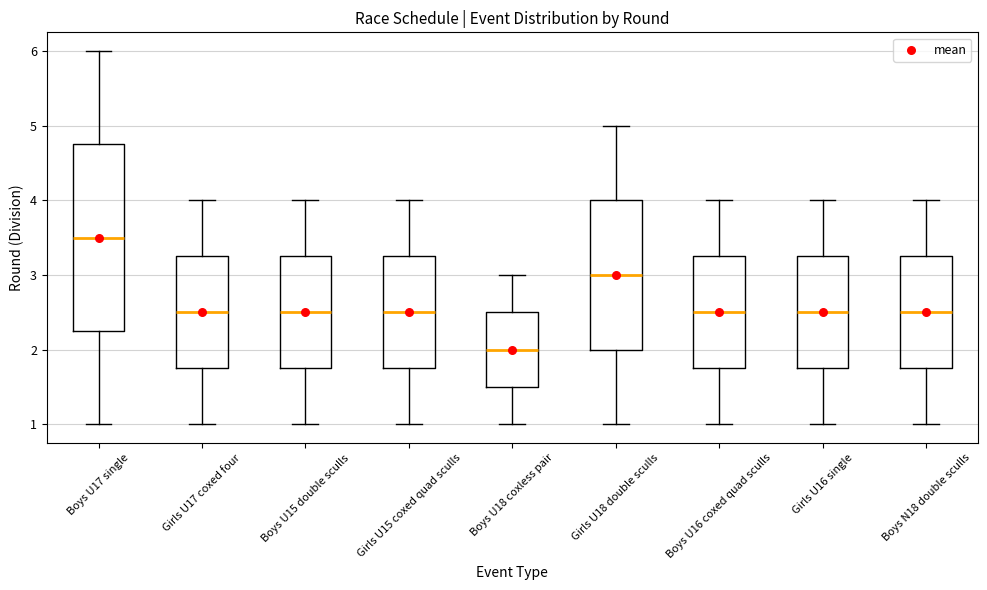

Reading left to right, read every box against the y-axis: the position of its median line, the range the box covers, and the ends of its whiskers. The values are not printed on the chart, so give them approximately, as read against the axis.

Boys U17 single: median 3.5, box 2.3 to 4.8, whiskers 1.0 to 6.0
Girls U17 coxed four: median 2.5, box 1.8 to 3.3, whiskers 1.0 to 4.0
Boys U15 double sculls: median 2.5, box 1.8 to 3.3, whiskers 1.0 to 4.0
Girls U15 coxed quad sculls: median 2.5, box 1.8 to 3.3, whiskers 1.0 to 4.0
Boys U18 coxless pair: median 2.0, box 1.5 to 2.5, whiskers 1.0 to 3.0
Girls U18 double sculls: median 3.0, box 2.0 to 4.0, whiskers 1.0 to 5.0
Boys U16 coxed quad sculls: median 2.5, box 1.8 to 3.3, whiskers 1.0 to 4.0
Girls U16 single: median 2.5, box 1.8 to 3.3, whiskers 1.0 to 4.0
Boys N18 double sculls: median 2.5, box 1.8 to 3.3, whiskers 1.0 to 4.0